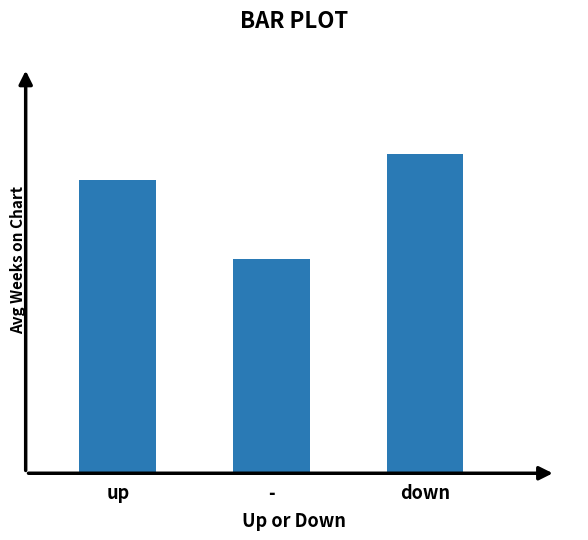

Rank the categories by value from lowest to highest.

-, up, down